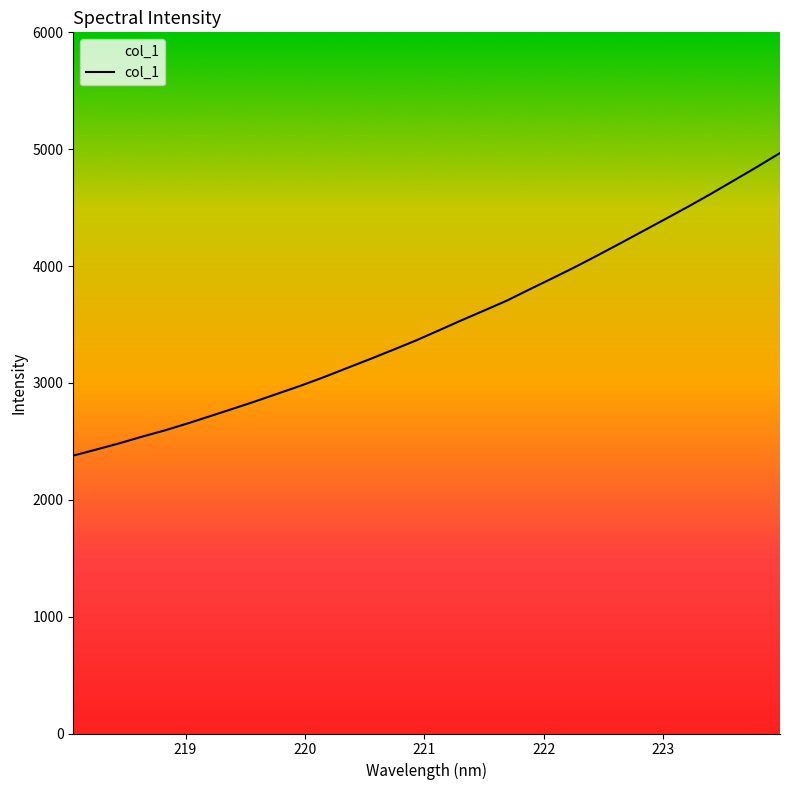

What is the difference between the maximum and minimum values?

2589.0